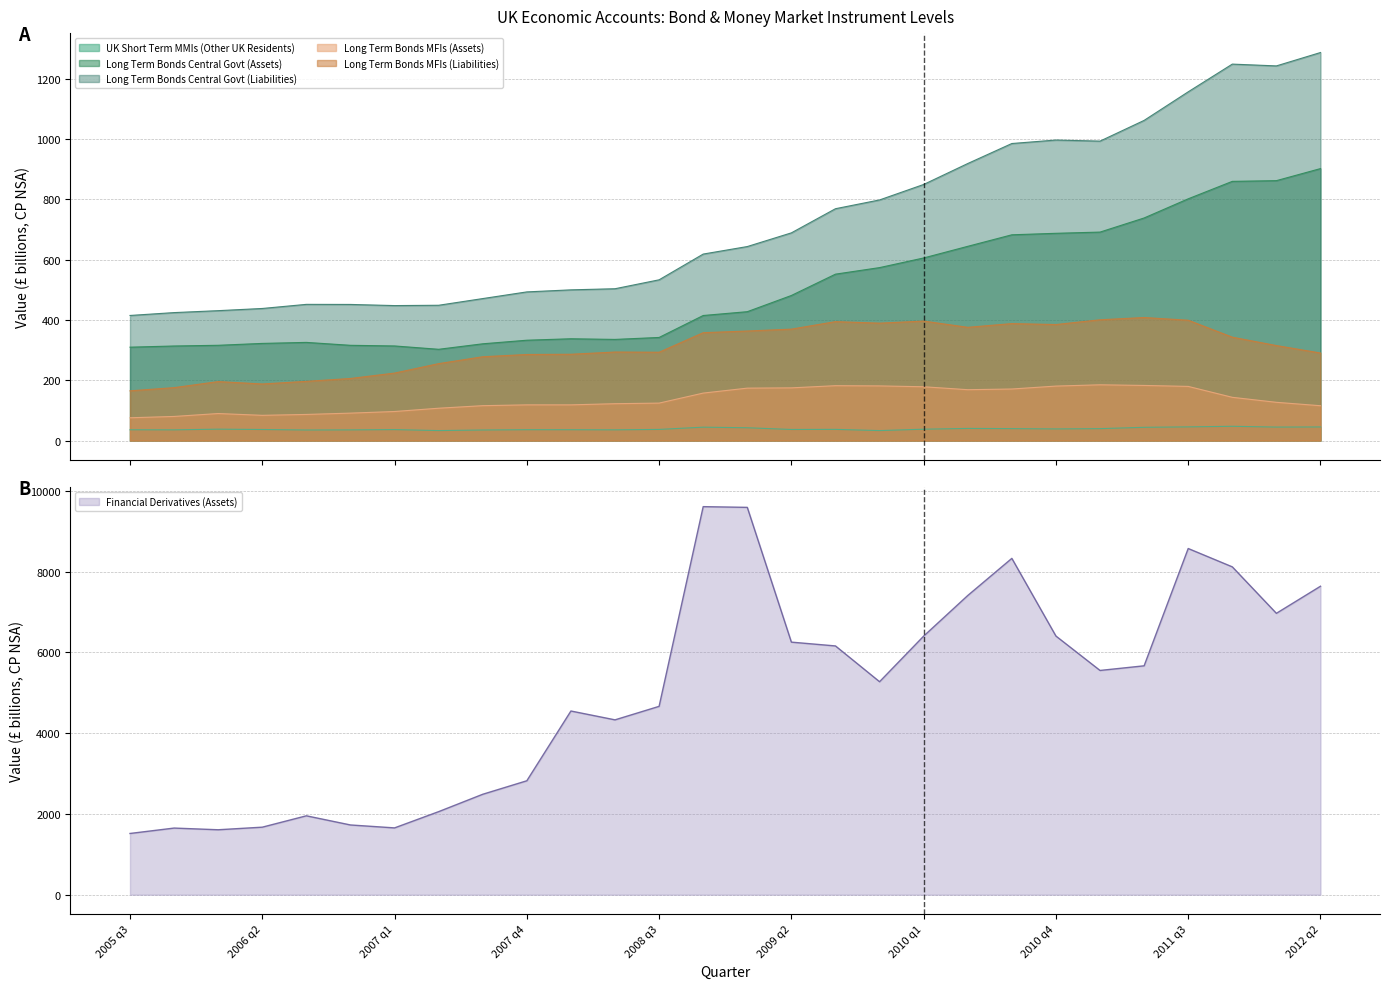

What is the sum of all Long Term Bonds Central Govt (Liabilities) values?

20256.5